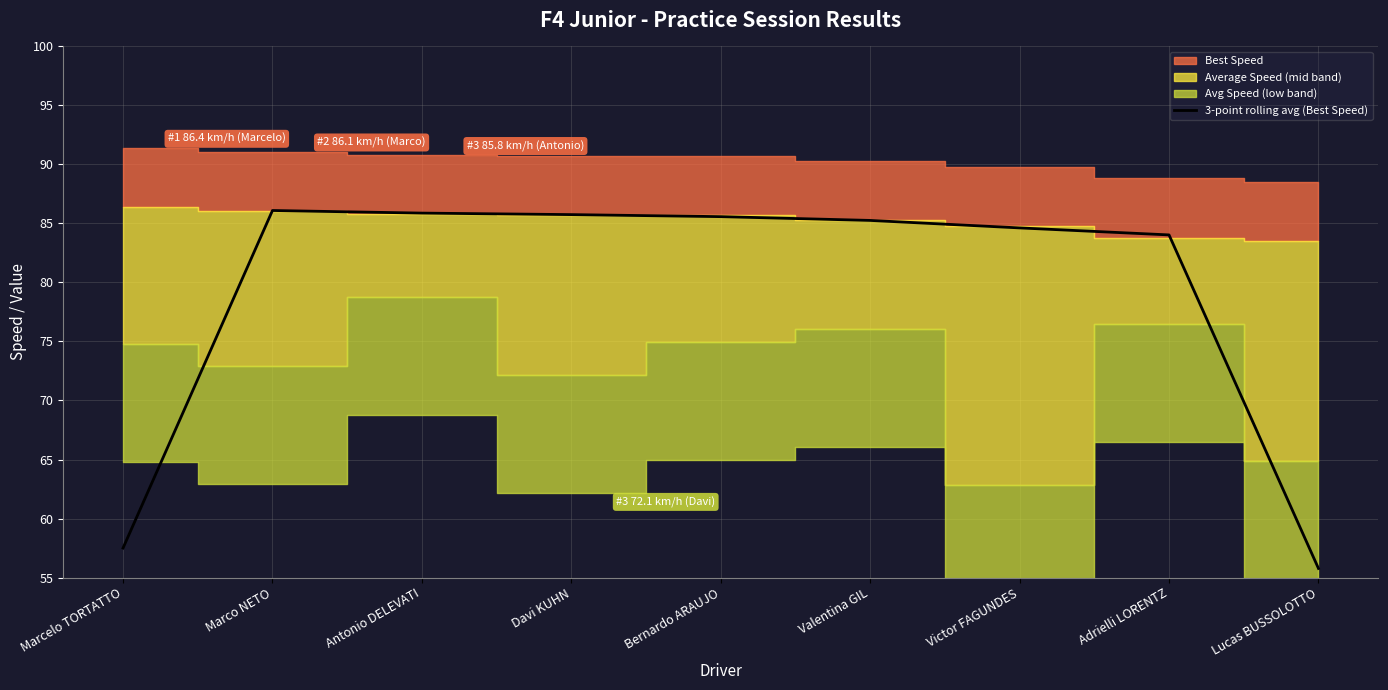

Is it true that the value at Marco NETO is 86.1?

True